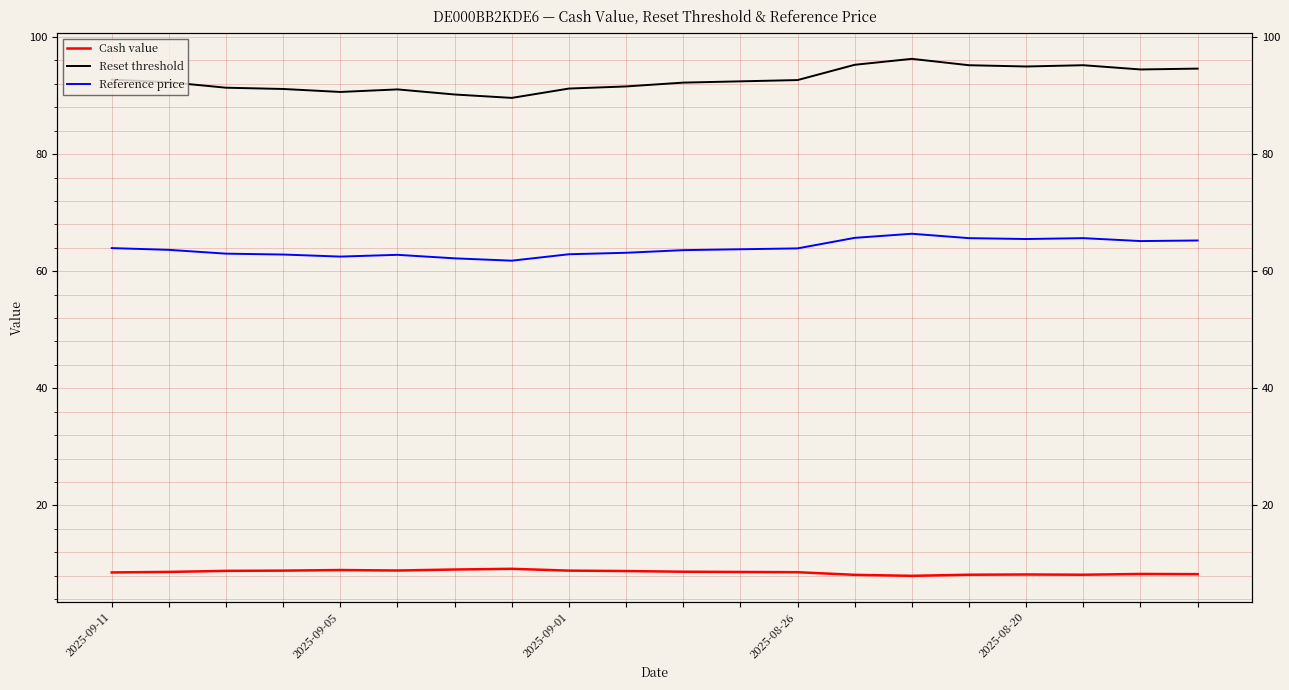

Rank the series at 12 from lowest to highest value.

Cash value, Reference price, Reset threshold